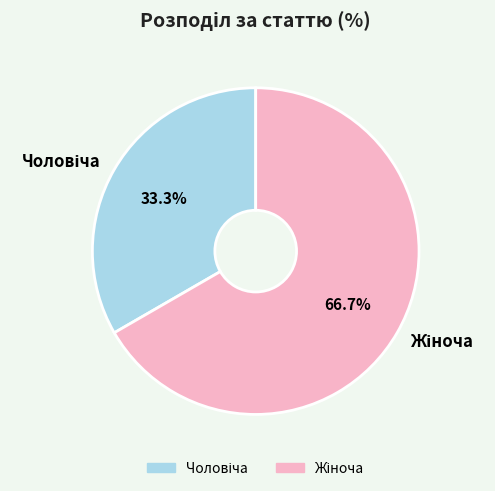

Is there a majority slice in this chart?

Yes